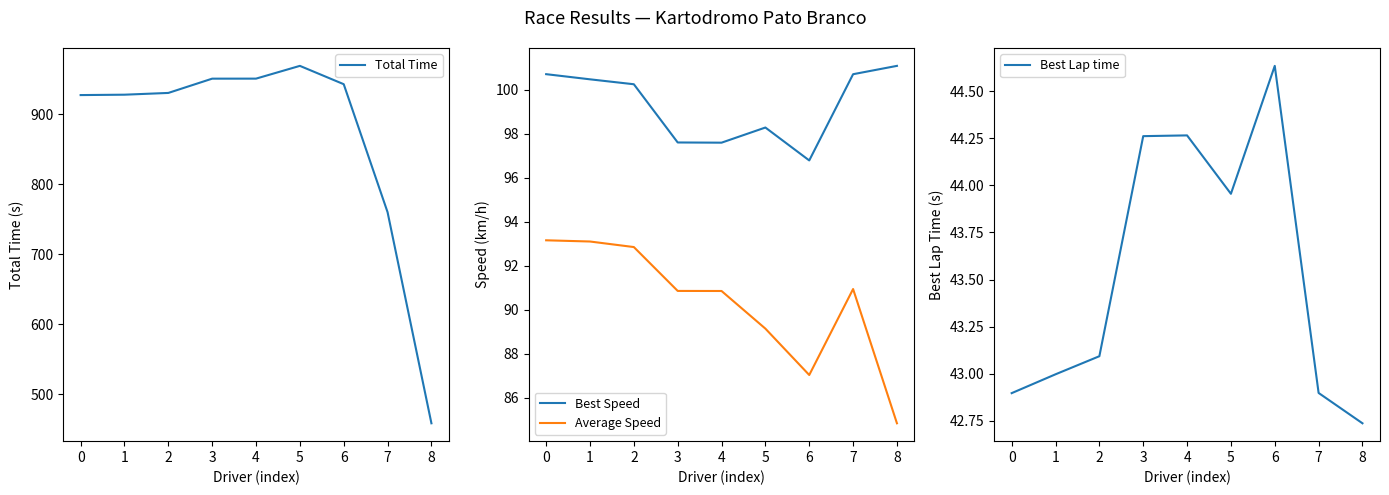

How many interior local valleys does the Best Speed series have?

2